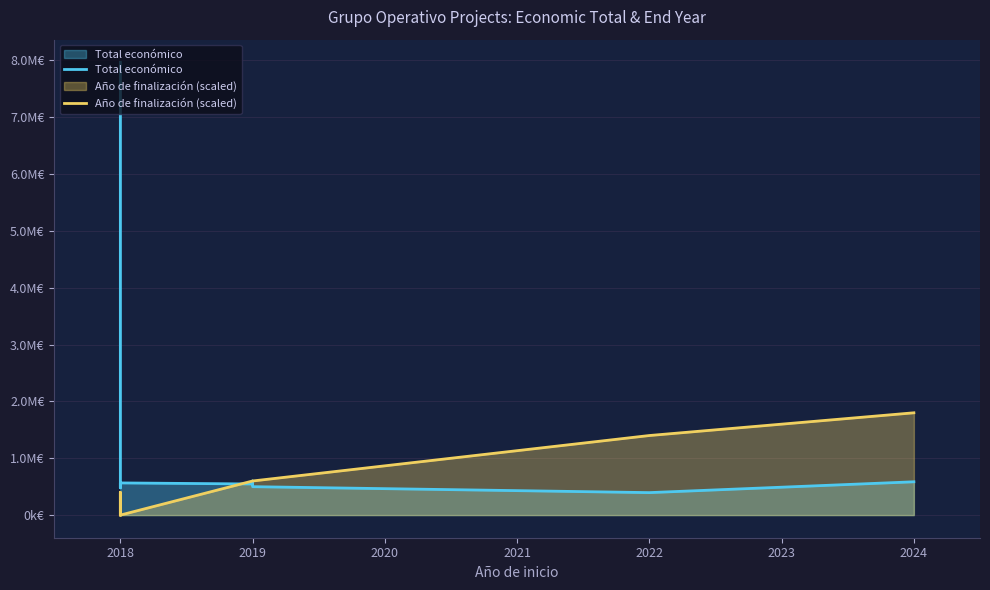

Does the chart have visible grid lines?

Yes